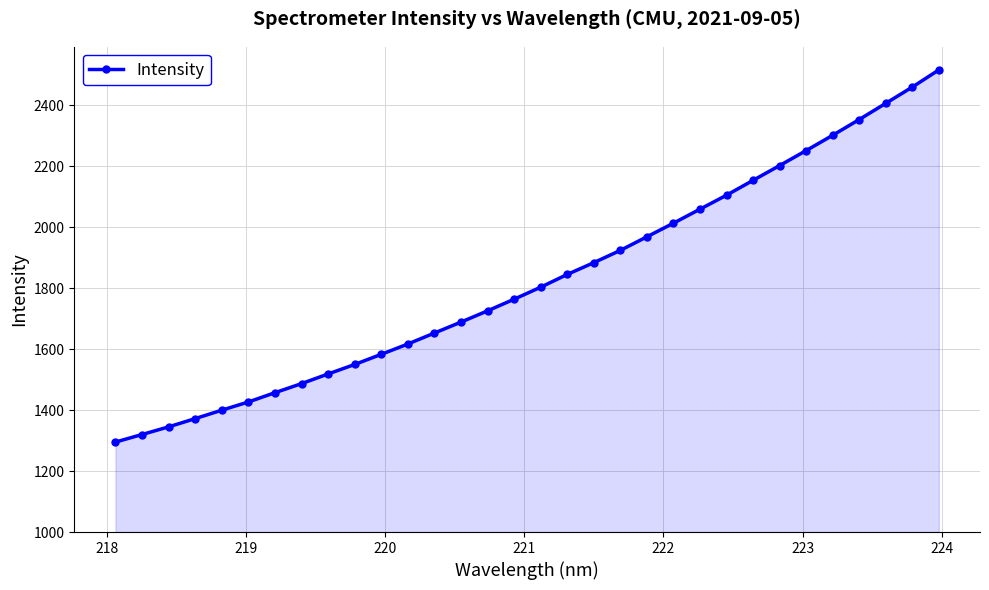

What is the difference between the maximum and minimum values?

1221.3